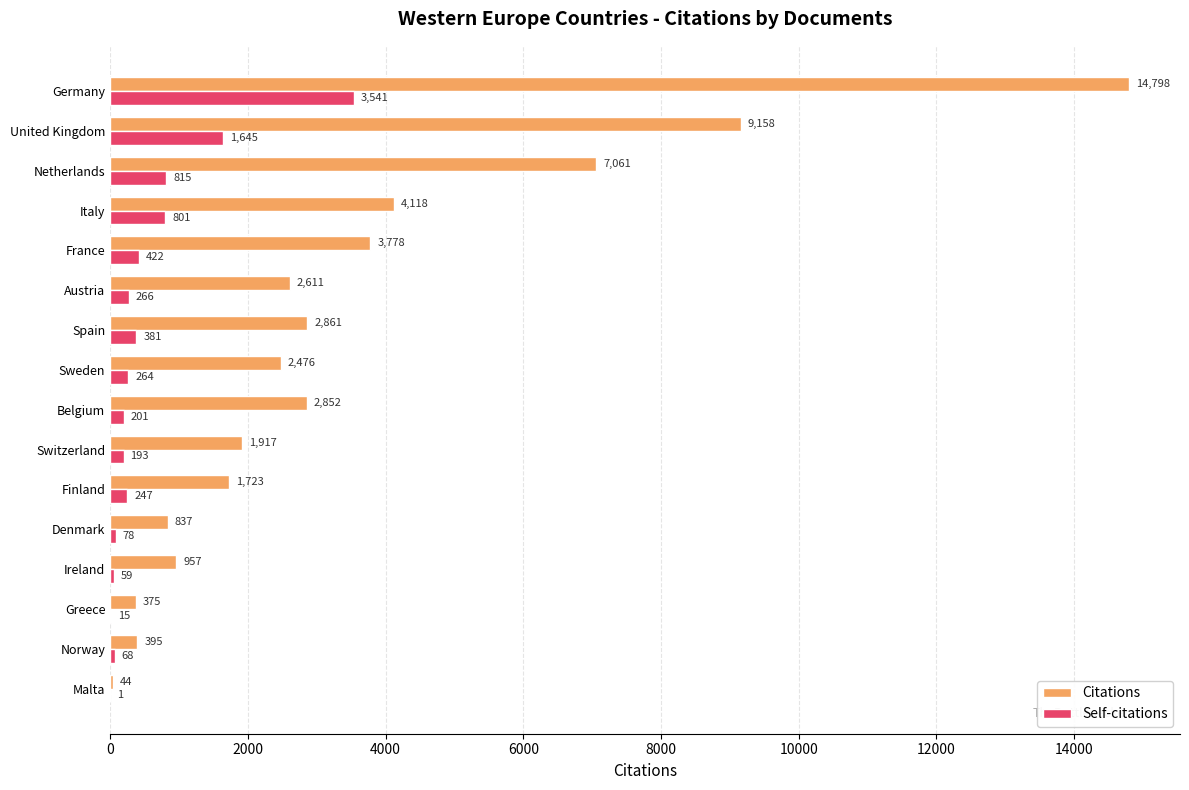

Which series has the widest spread of values?

Citations